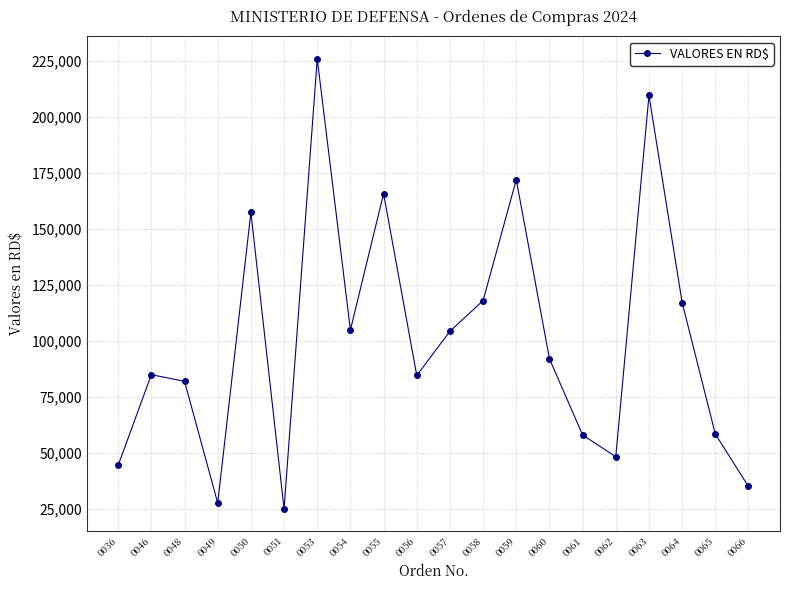

Which category has the highest value across all series?

0053